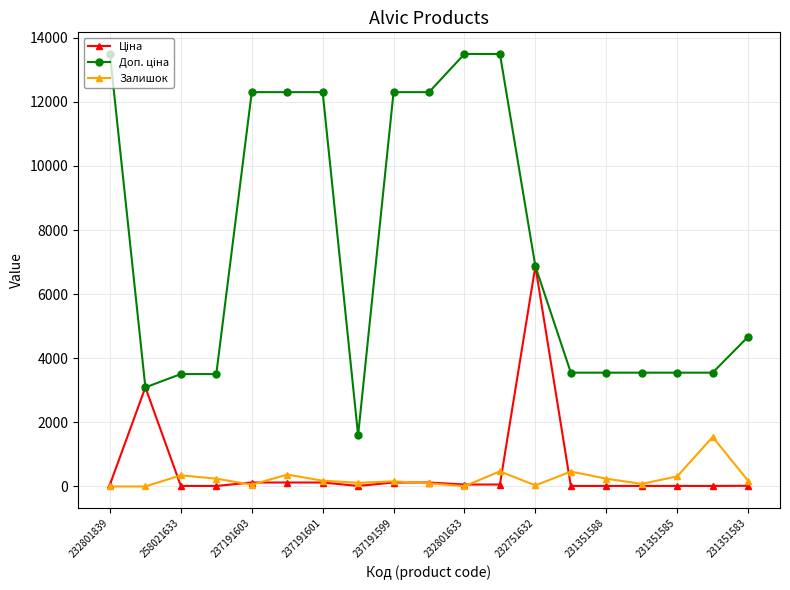

What is the maximum value for Залишок?

1545.0